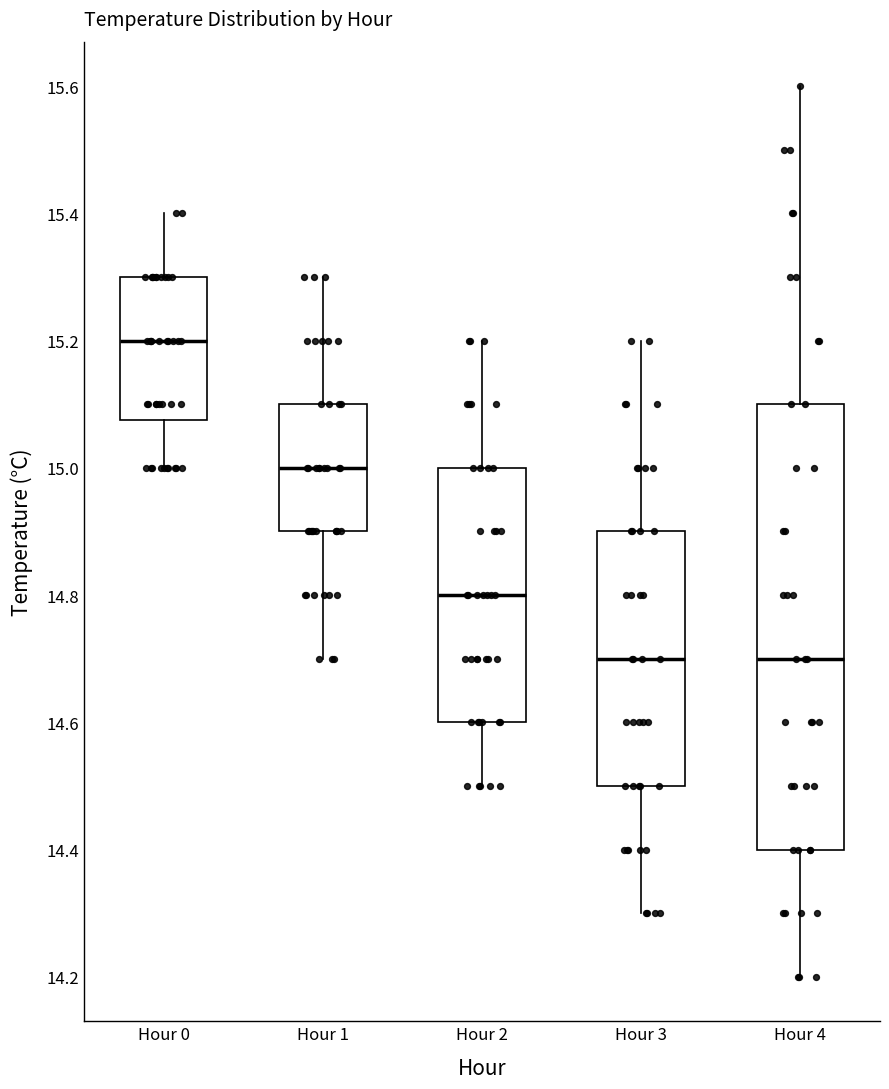

Where is the lower edge of the box for Hour 0 on the y-axis? The values are not printed on the chart, so give them approximately, as read against the axis.

15.08